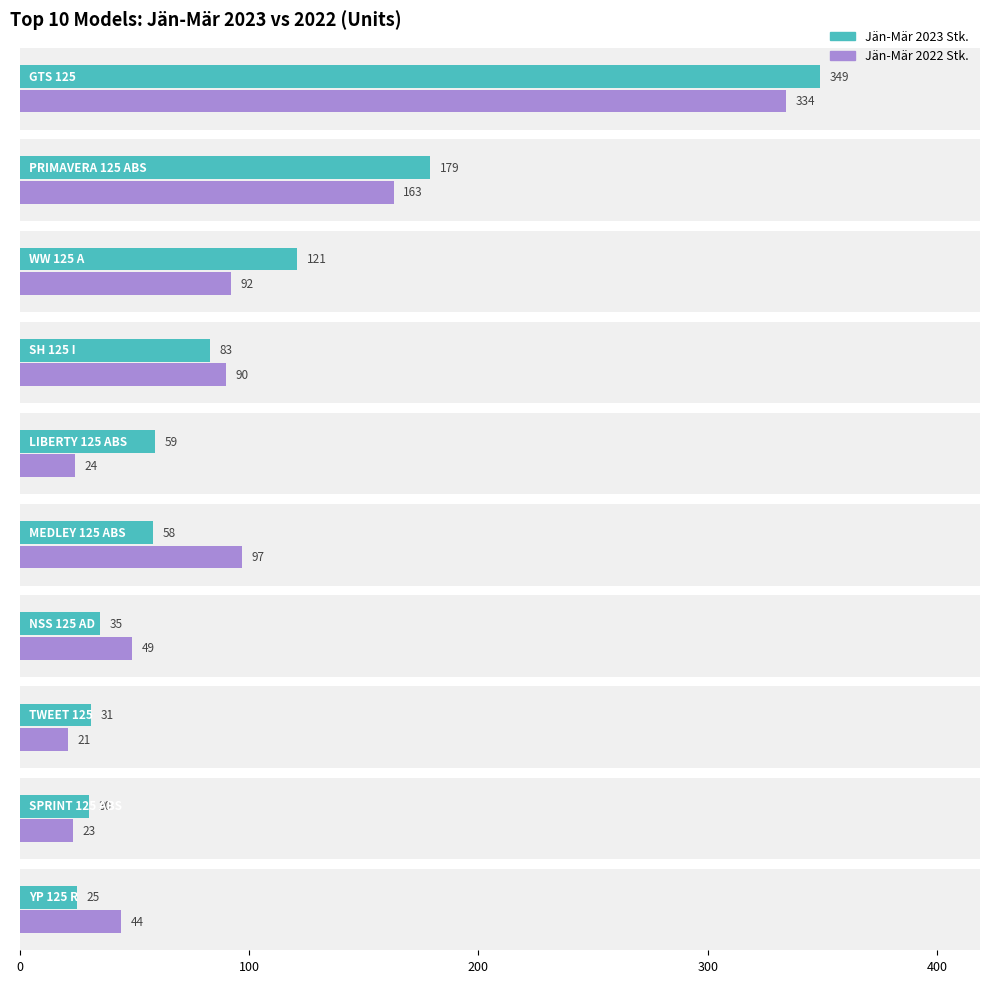

Does the chart contain any negative values?

No